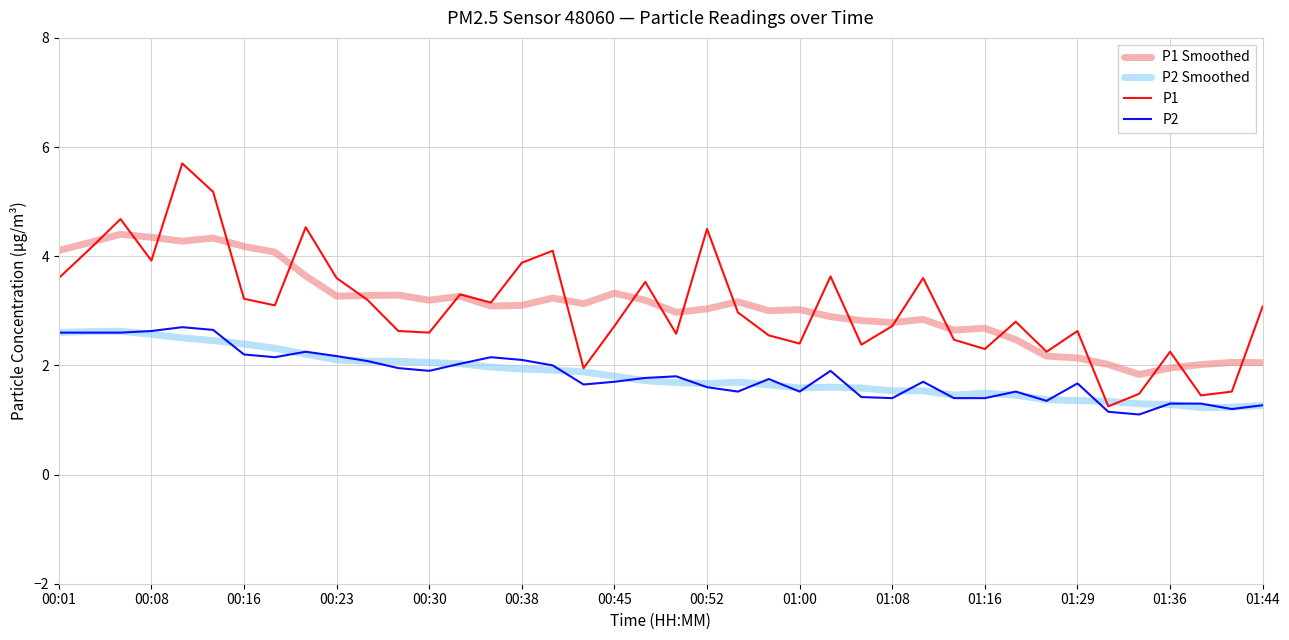

True or false: P1 Smoothed and P2 Smoothed cross at least once.

False